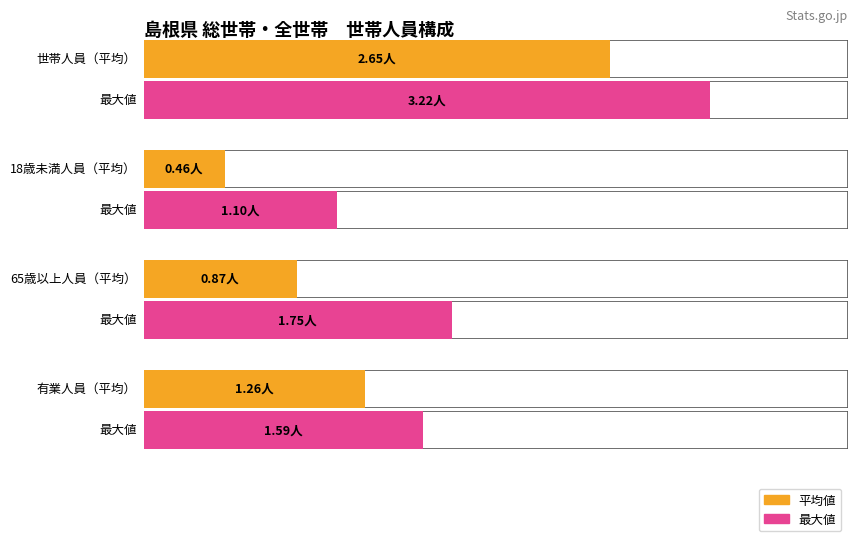

What is the highest value of the Average utilization series?

2.6